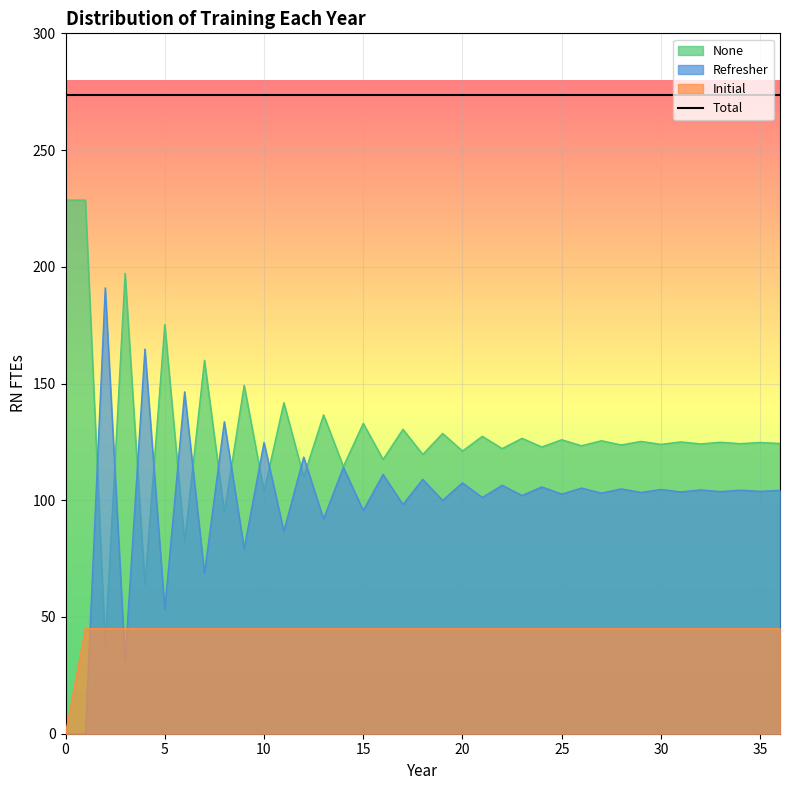

What are all the series names shown in the legend?

None, Refresher, Initial, Total